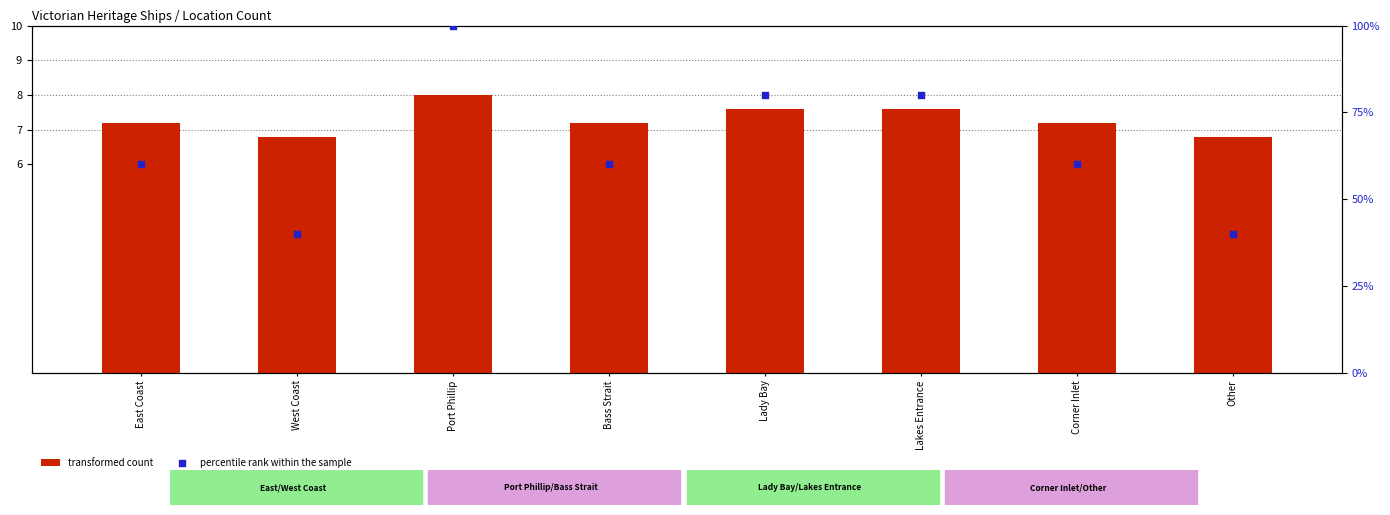

At how many categories does at least one series exceed 18?

8